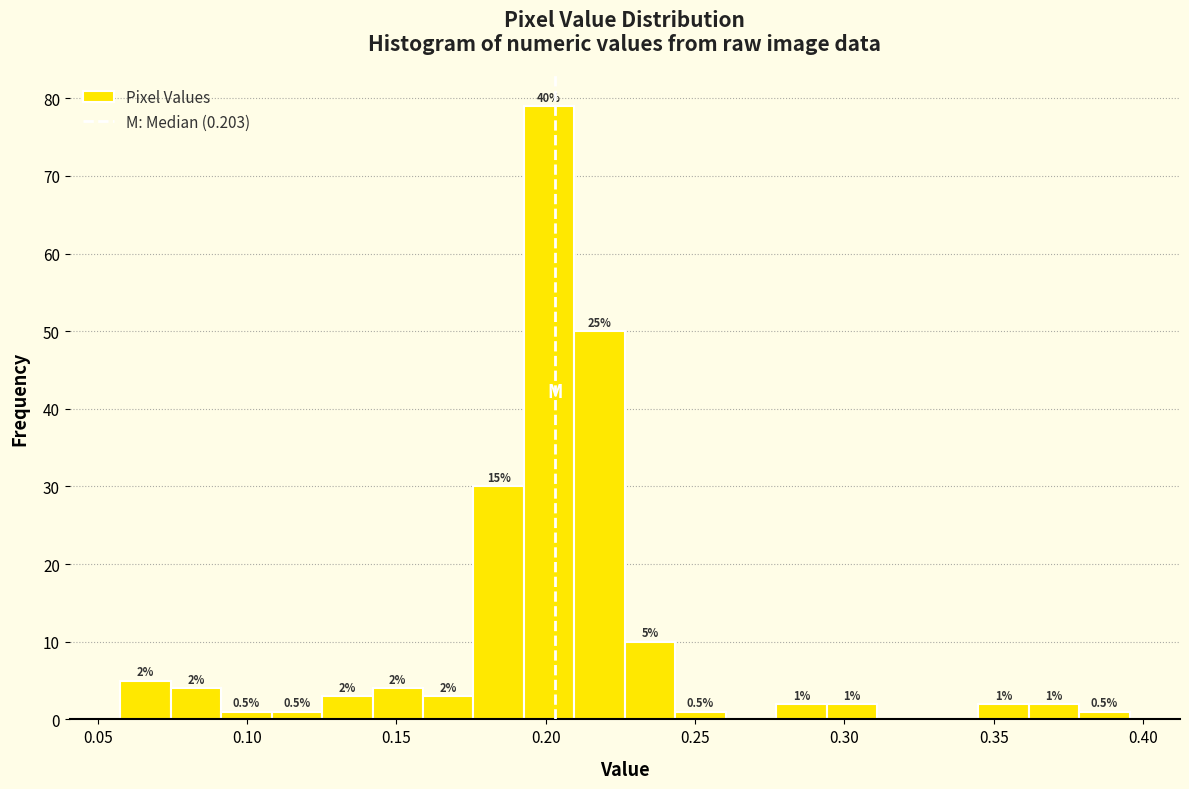

Read against the x-axis, roughly where is the centre of the tallest bar?

0.200